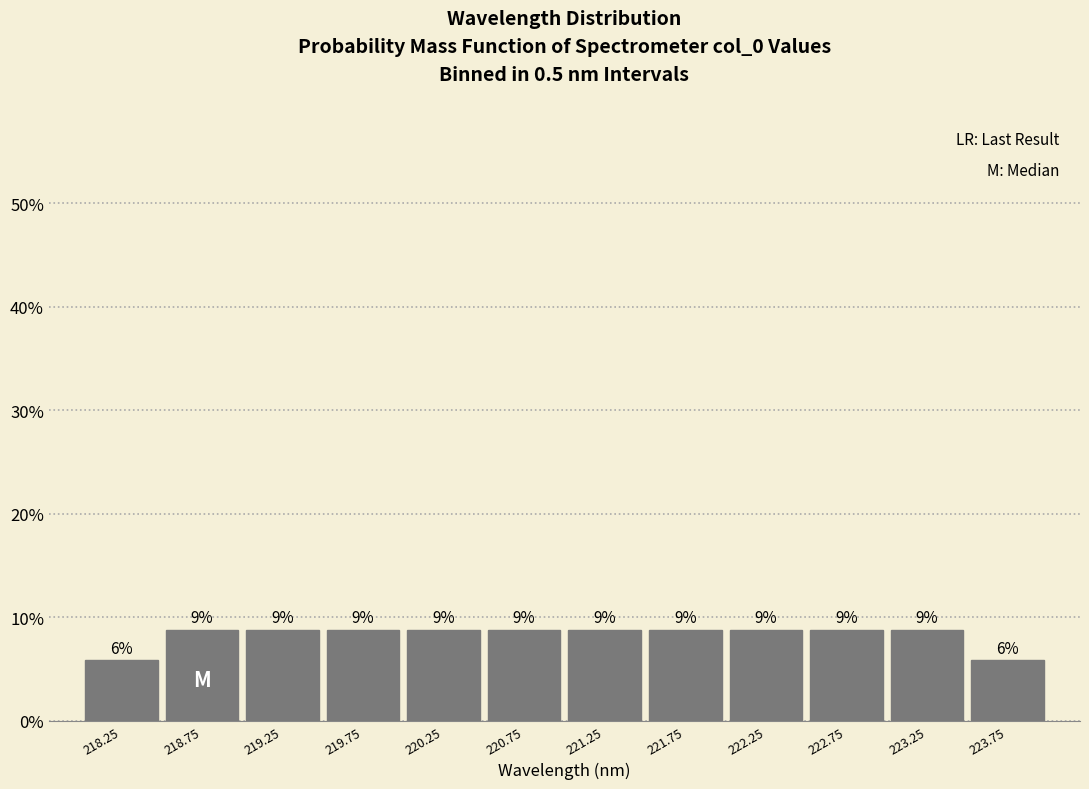

Are the bars horizontal?

No